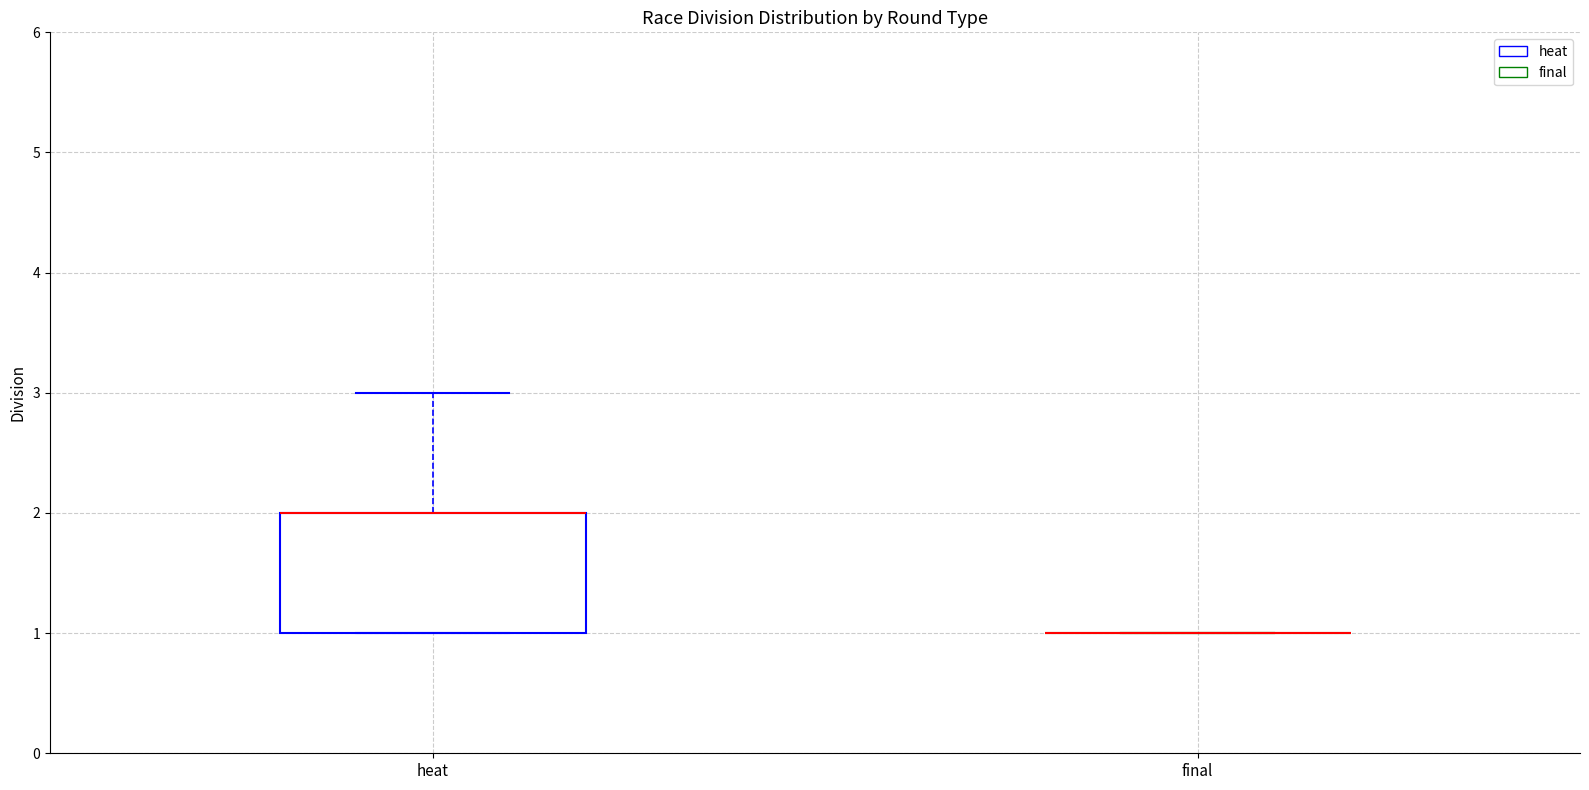

Reading left to right, read every box against the y-axis: the position of its median line, the range the box covers, and the ends of its whiskers. The values are not printed on the chart, so give them approximately, as read against the axis.

heat: median 2 (drawn on the box's upper edge), box 1 to 2, whiskers 1 to 3
final: box collapsed to a line at 1, whiskers 1 to 1